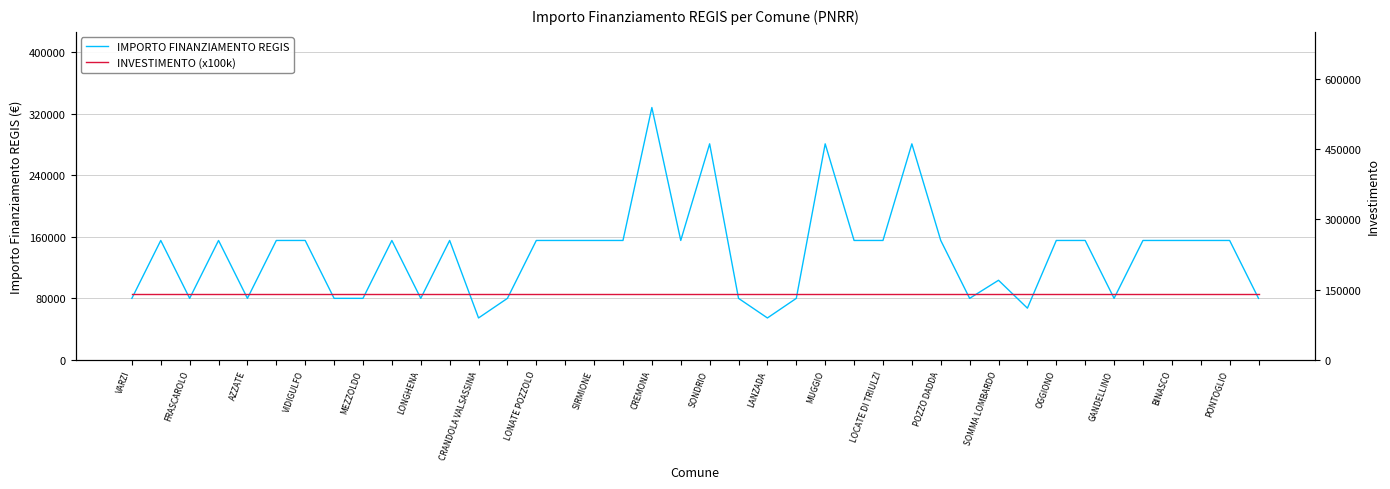

At how many categories does at least one series exceed 236977?

4